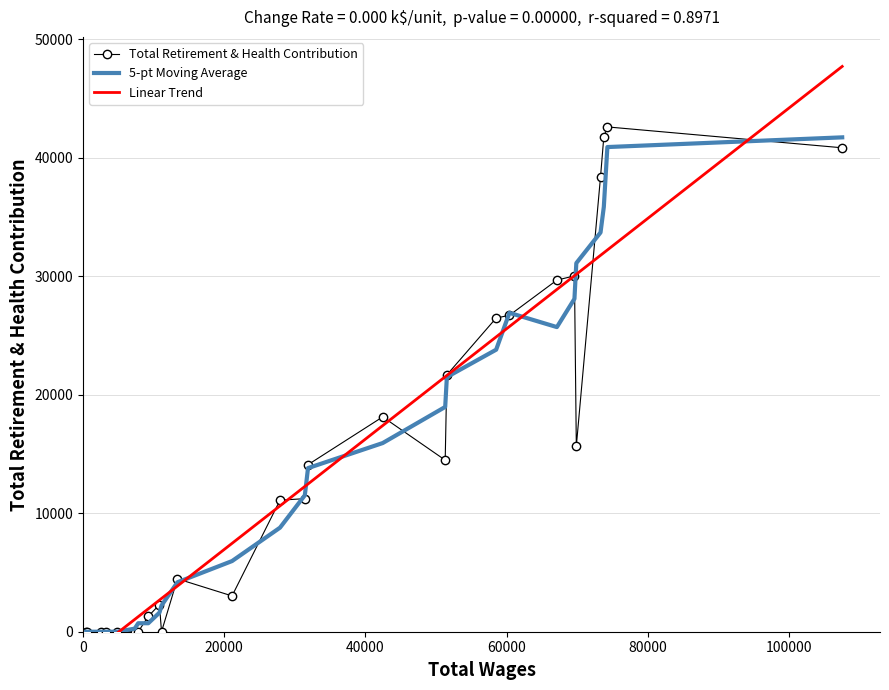

What is the highest value of the 5-pt Moving Average series?

41704.5